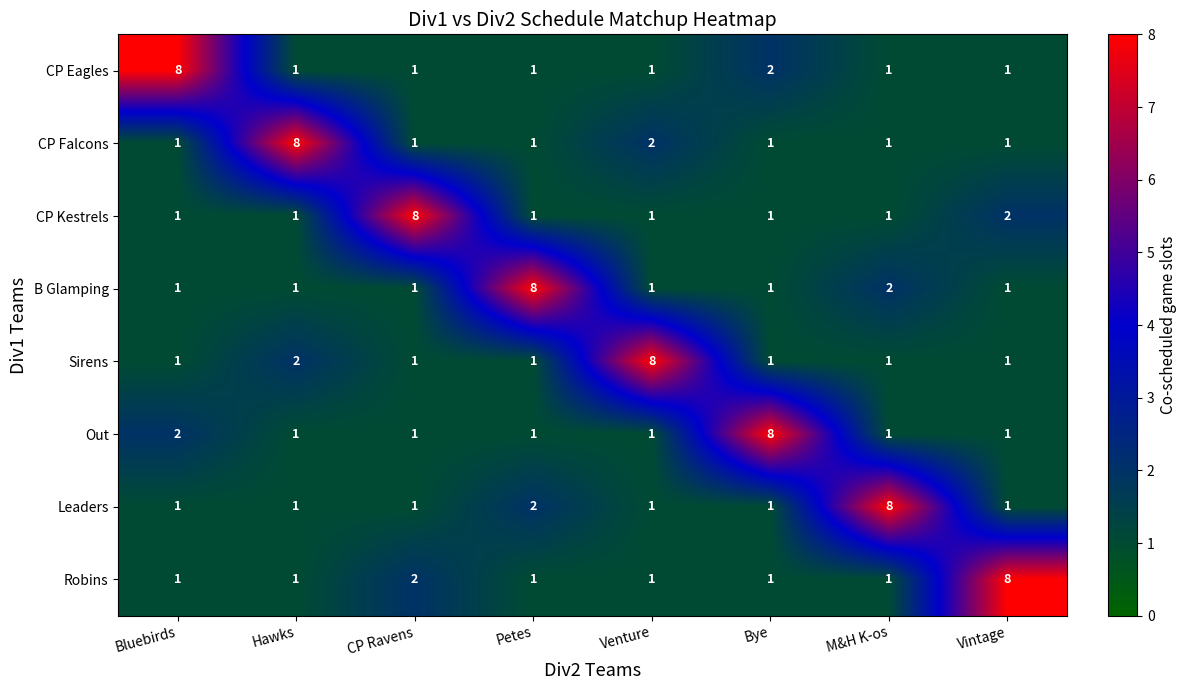

What is the total value across all series at Vintage?

16